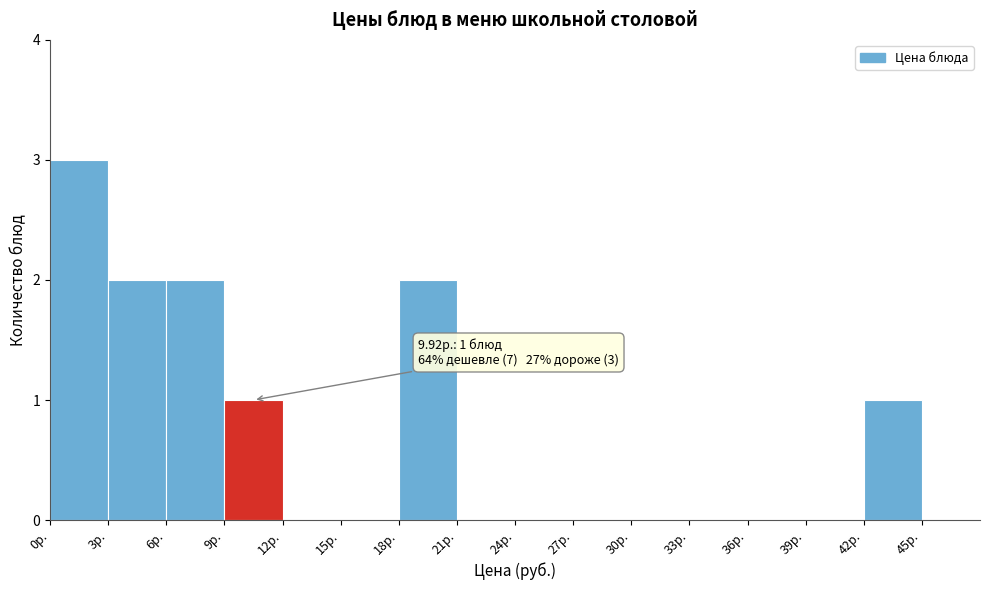

Which range on the x-axis has the tallest bar?

0 to 3